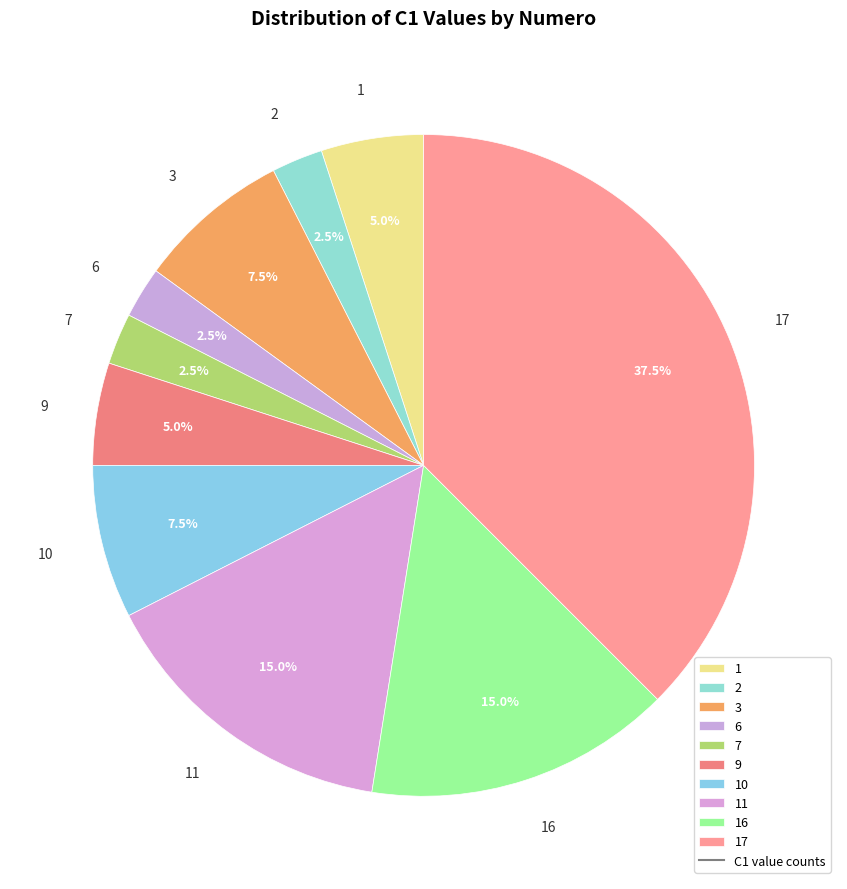

How many segments does this pie chart have?

10